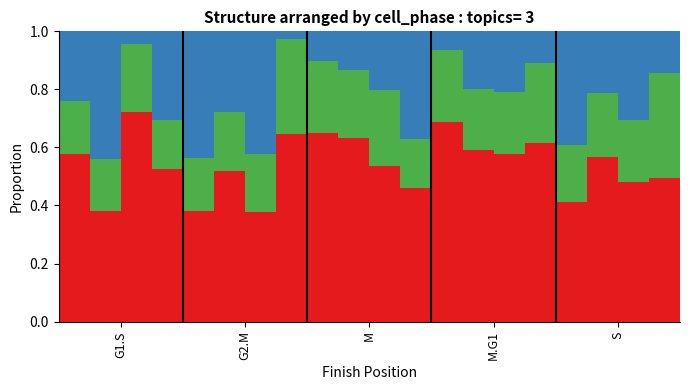

Does the chart contain stacked bars?

Yes